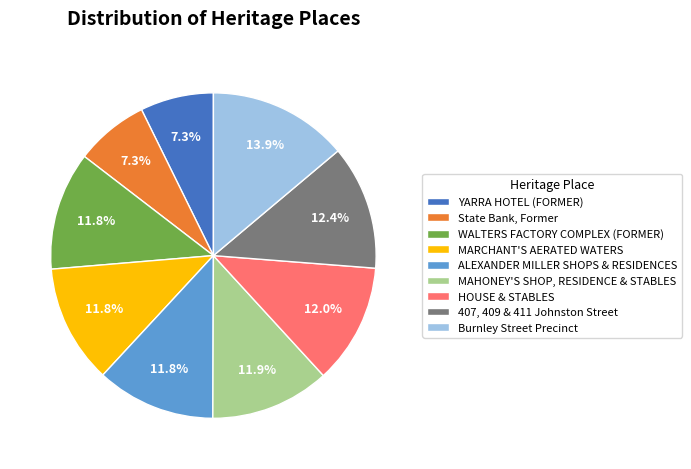

How much of the chart is everything except HOUSE & STABLES?

88.0%